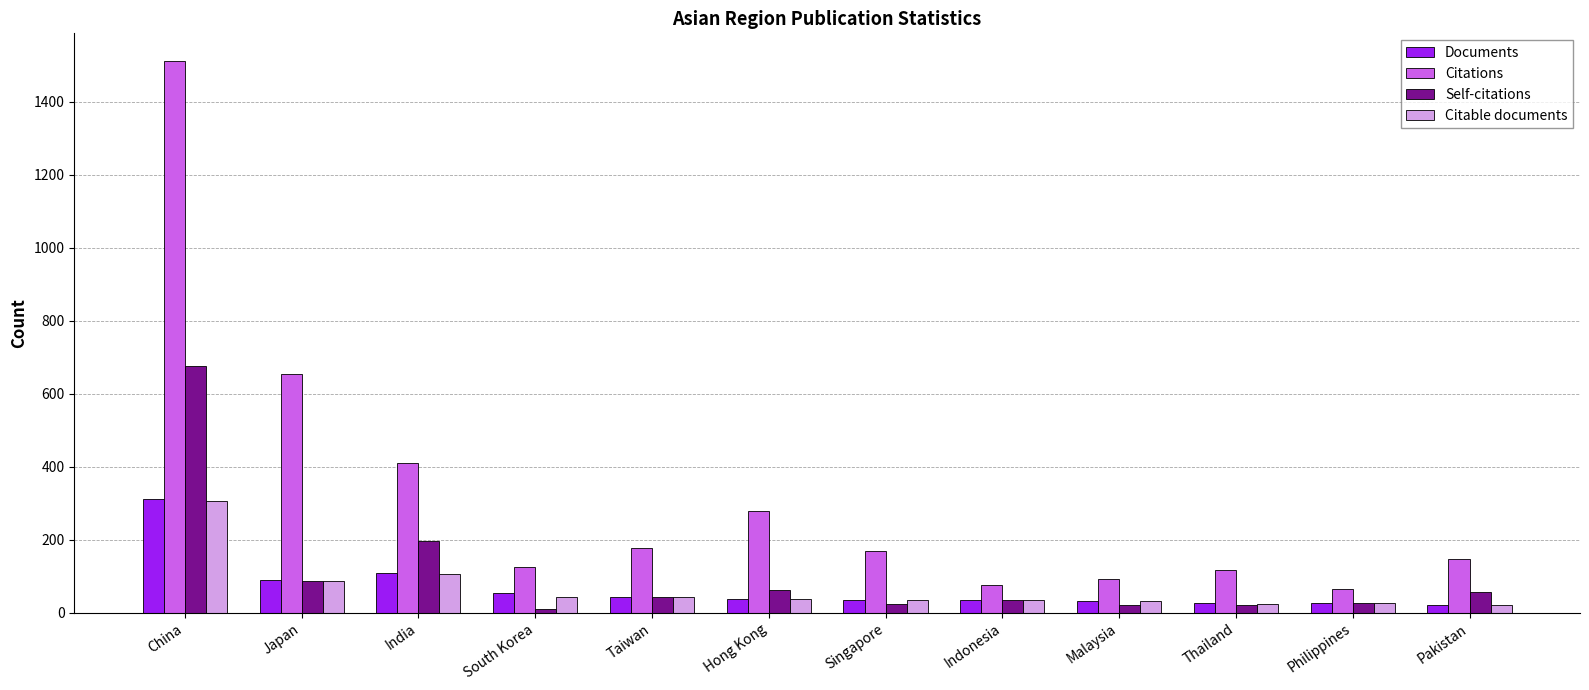

How many categories are shown in the chart?

12